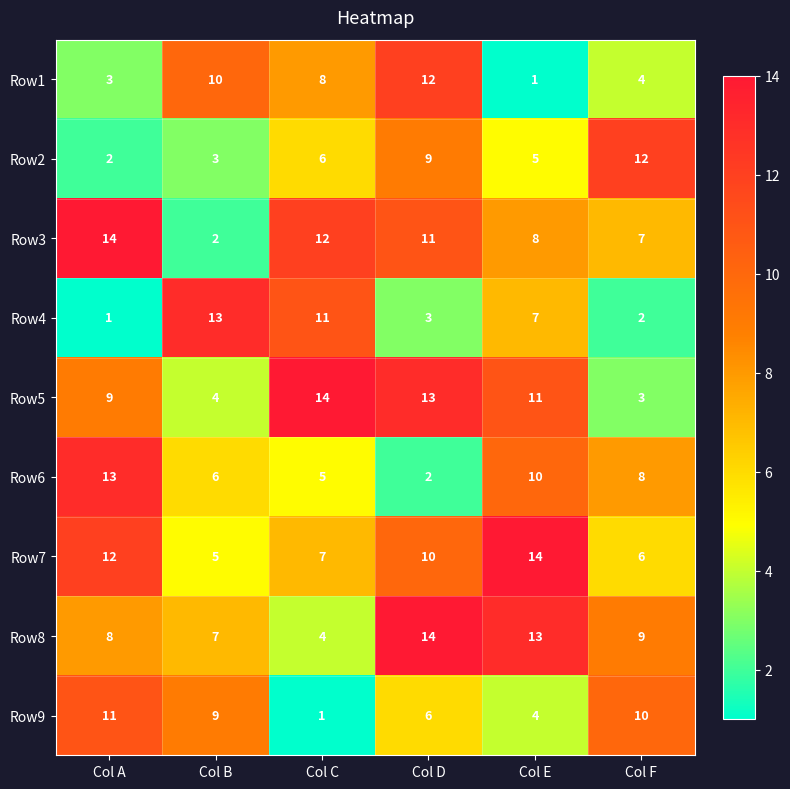

Is it true that Row1 equals 4 at Col F?

True